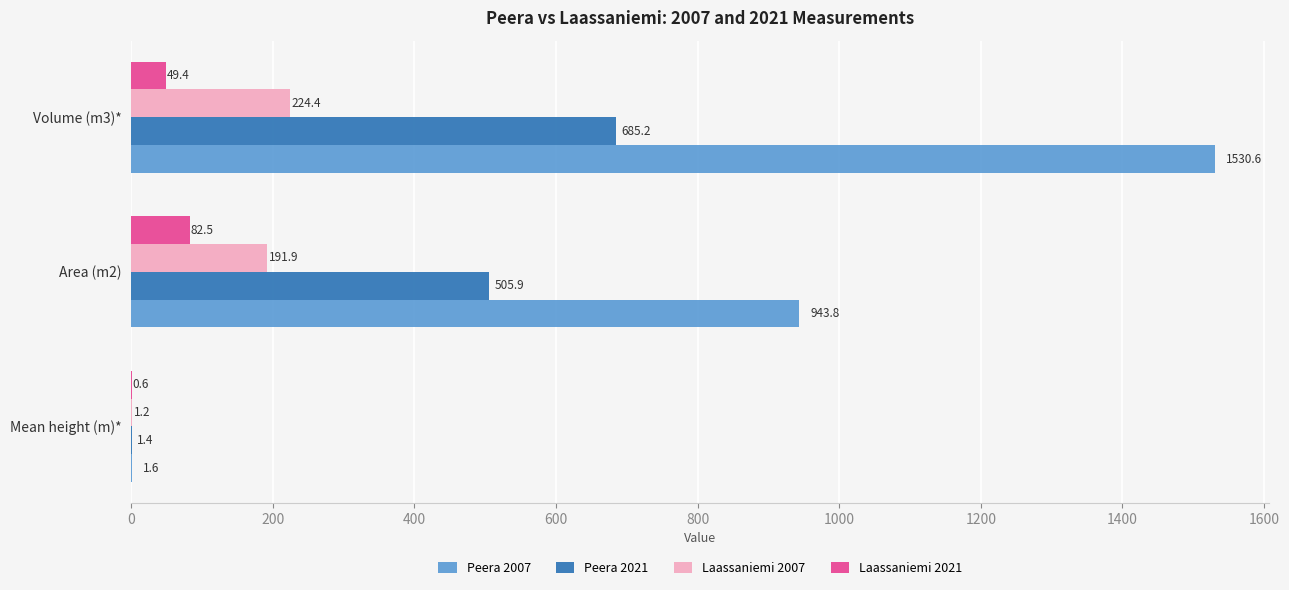

At which label is Peera 2021 closest to 343?

Area (m2)